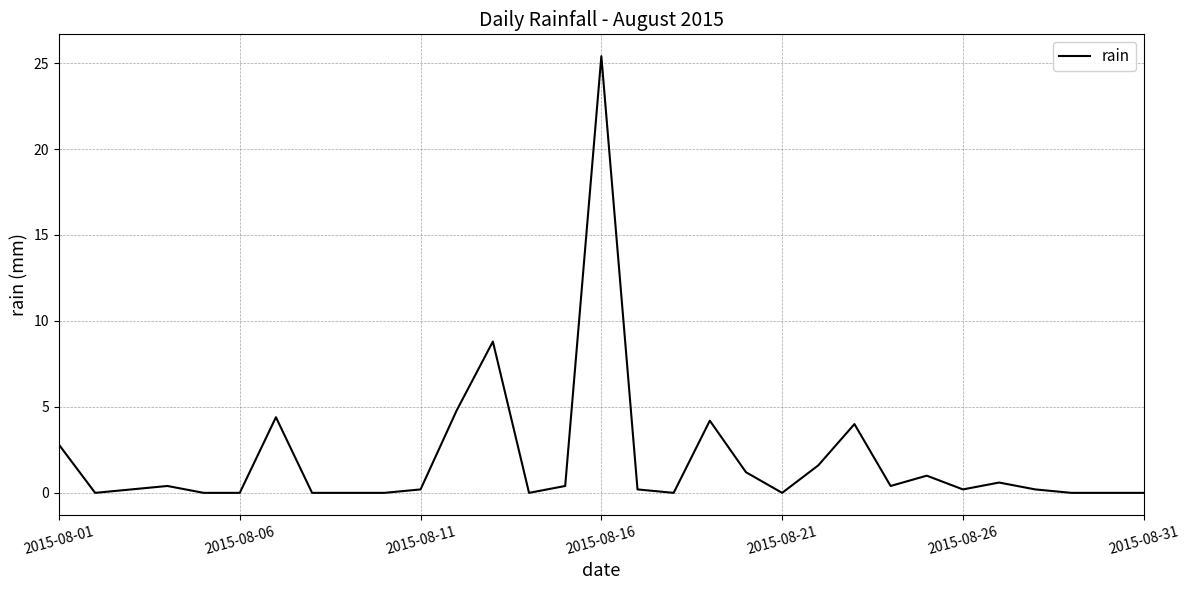

How many lines are shown in the chart?

1